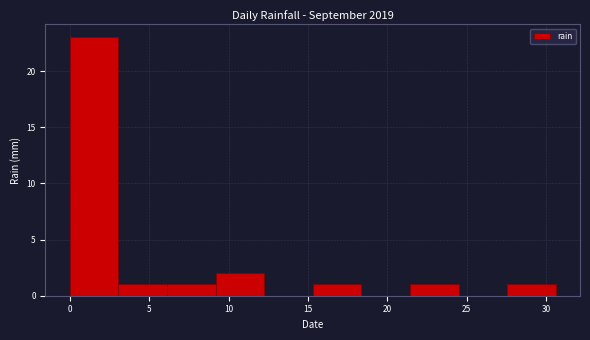

Reading left to right, transcribe this chart: for each bar, give the range it covers on the x-axis and its height. Neither the bar edges nor the heights are printed on the chart, so give them approximately, as read against the axes.

0.0 to 3.0: 23
3.0 to 6.0: 1
6.0 to 9.0: 1
9.0 to 12.0: 2
12.0 to 15.5: 0
15.5 to 18.5: 1
18.5 to 21.5: 0
21.5 to 24.5: 1
24.5 to 27.5: 0
27.5 to 30.5: 1